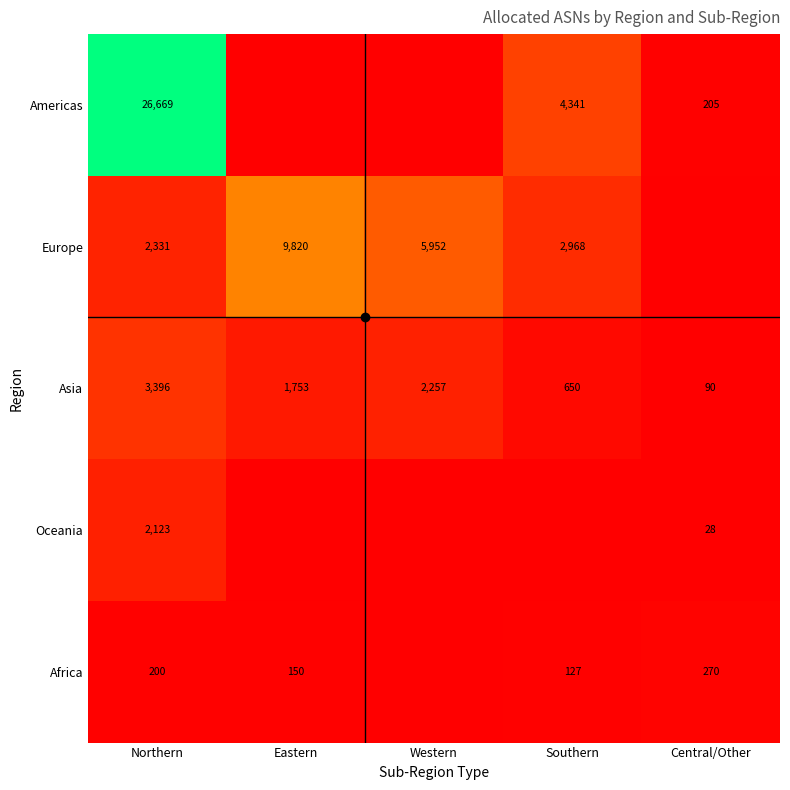

The Asia series shows 90 at Central/Other. True or false?

True